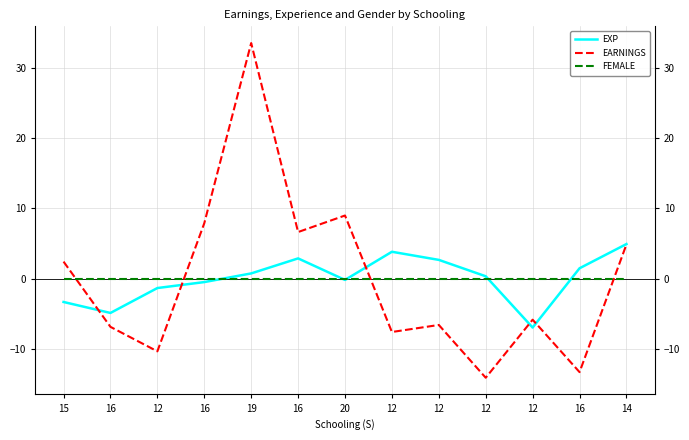

What is the spread (max minus min) of values at 16?

6.8